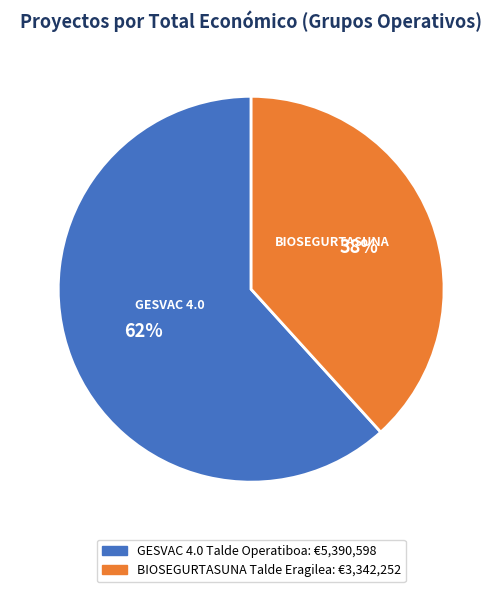

The GESVAC 4.0 Talde Operatiboa slice represents 62% of the pie. True or false?

True